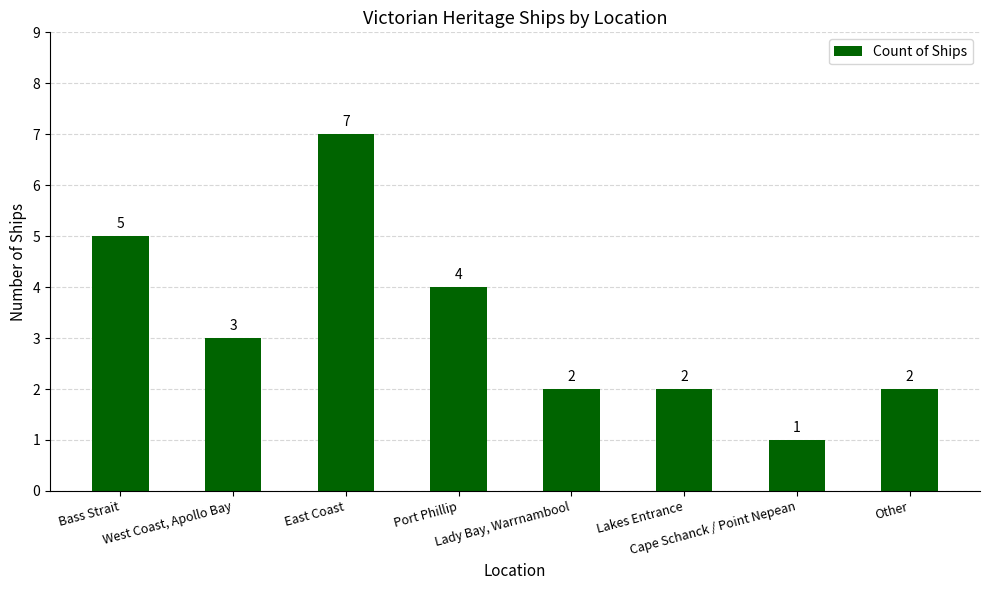

What is the label of the 8th bar from the right?

Bass Strait